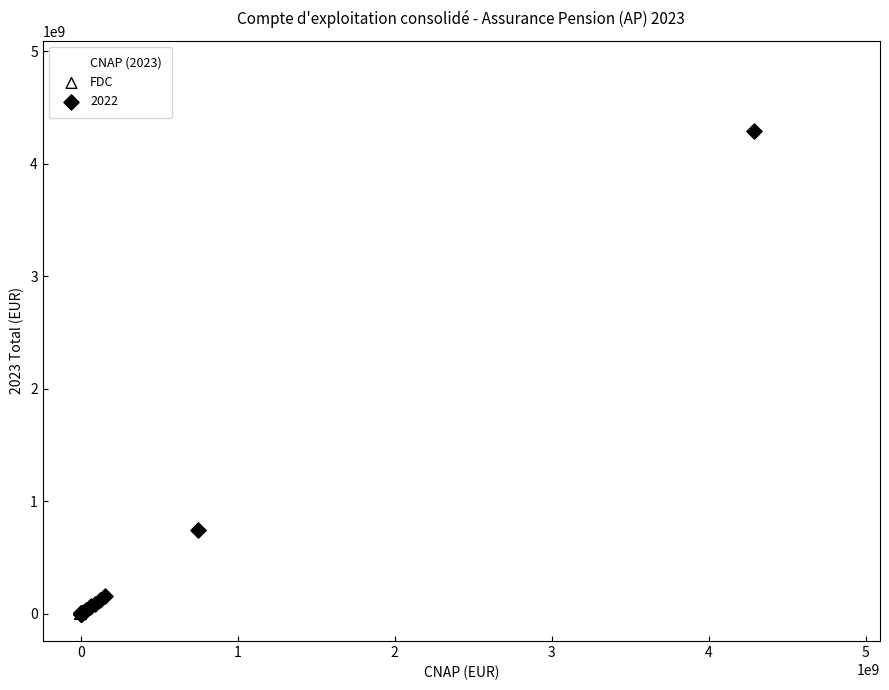

Which series has the largest Y range (max minus min)?

CNAP (2023)